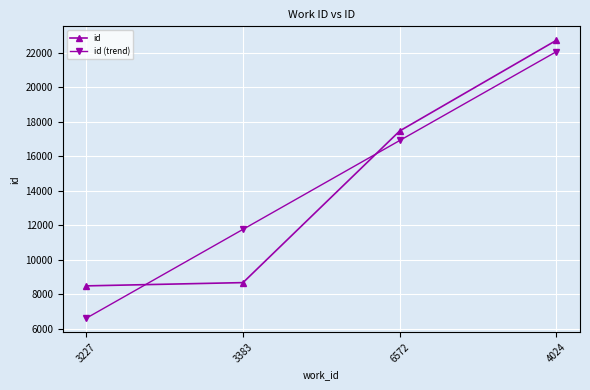

What is the difference between the id (trend) values at 4024 and 6572?

5152.9